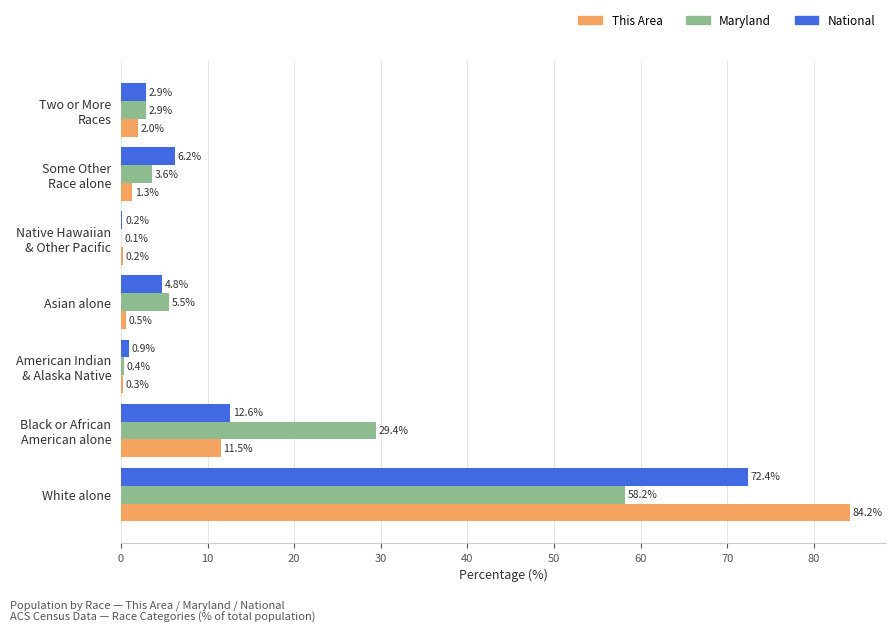

Is it true that Maryland equals 13.5 at White alone?

False